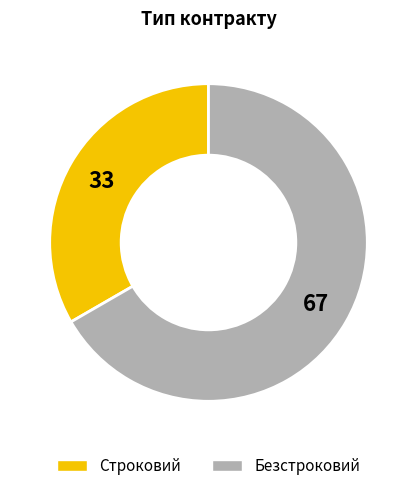

Rank the categories by value from lowest to highest.

Строковий, Безстроковий